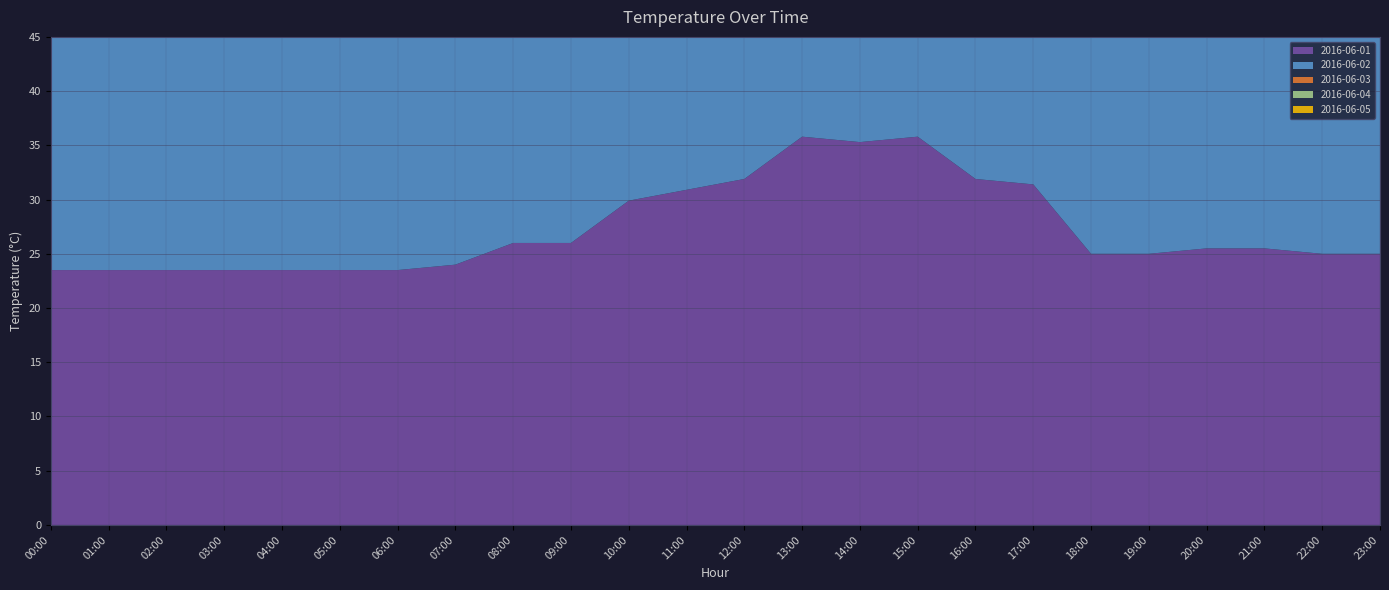

Reading right to left, what are all the values shown in this chart?

2016-06-01: 25.0	25.0	25.5	25.5	25.0	25.0	31.4	31.9	35.8	35.3	35.8	31.9	30.9	29.9	26.0	26.0	24.0	23.5	23.5	23.5	23.5	23.5	23.5	23.5
2016-06-02: 24.5	25.0	25.5	26.0	26.5	27.0	28.5	29.0	31.4	29.4	34.8	30.4	28.9	26.5	26.5	26.0	25.5	24.5	24.5	24.5	24.5	24.5	24.5	24.5
2016-06-03: 25.0	25.5	26.0	26.5	27.0	28.0	30.5	33.0	35.5	36.0	35.0	33.5	32.0	30.0	28.0	26.5	24.5	23.5	23.0	23.0	23.5	23.5	24.0	24.0
2016-06-04: 25.5	26.0	26.5	27.0	27.5	29.0	31.5	34.0	36.0	37.0	36.5	35.0	33.0	31.0	29.0	27.0	25.0	24.0	23.5	23.5	23.5	24.0	24.0	24.5
2016-06-05: 26.0	26.5	27.0	27.5	28.0	29.5	32.0	34.5	36.5	37.5	37.0	35.5	33.5	31.5	29.5	27.5	25.5	24.5	24.0	24.0	24.0	24.5	24.5	25.0